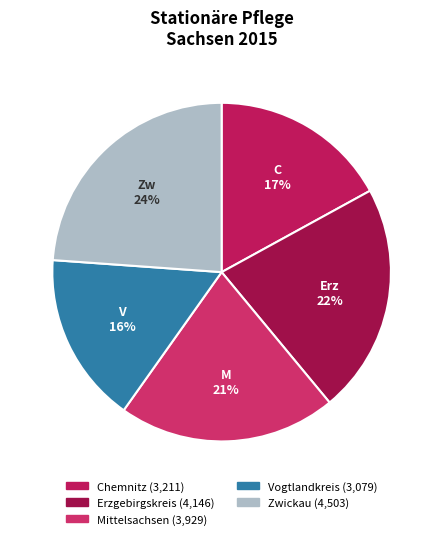

How many slices are in this pie chart?

5